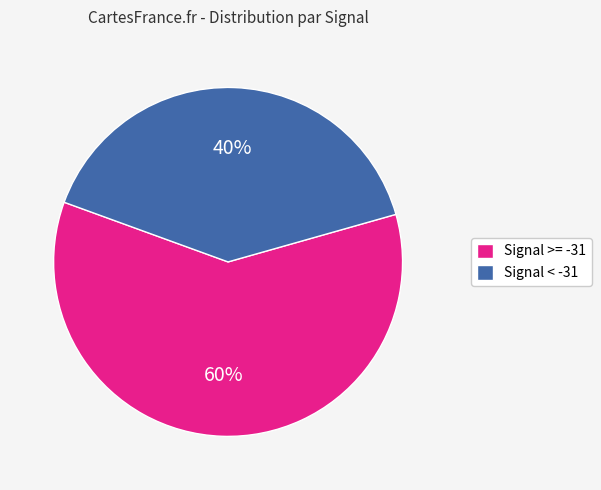

How many slices are in this pie chart?

2